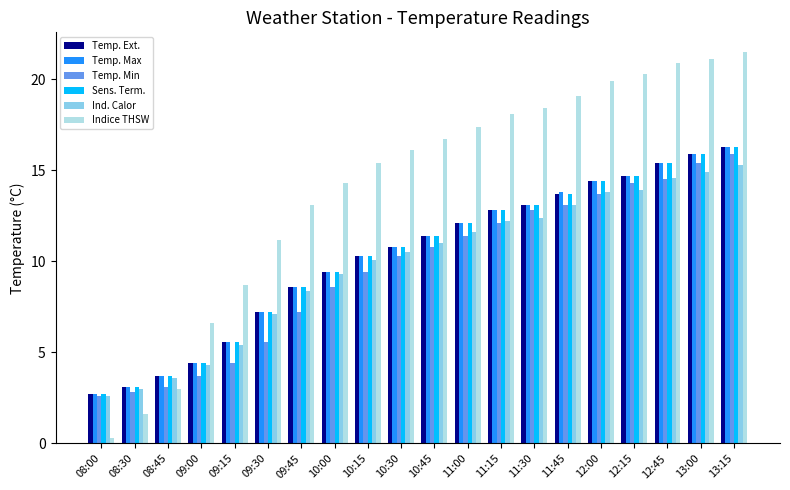

At which label is Ind. Calor closest to 8?

09:45